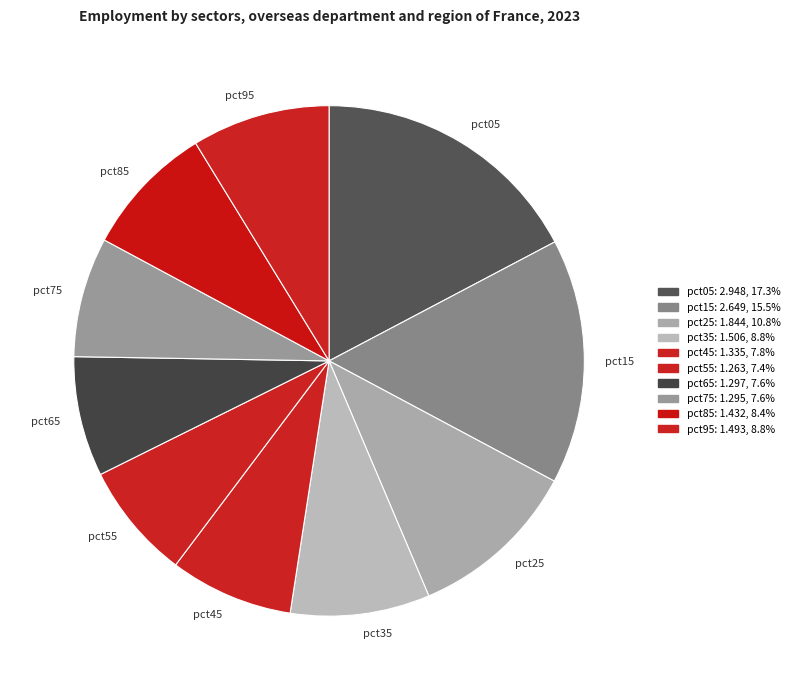

What is the ratio of the value at pct45 to the value at pct65?

1.0